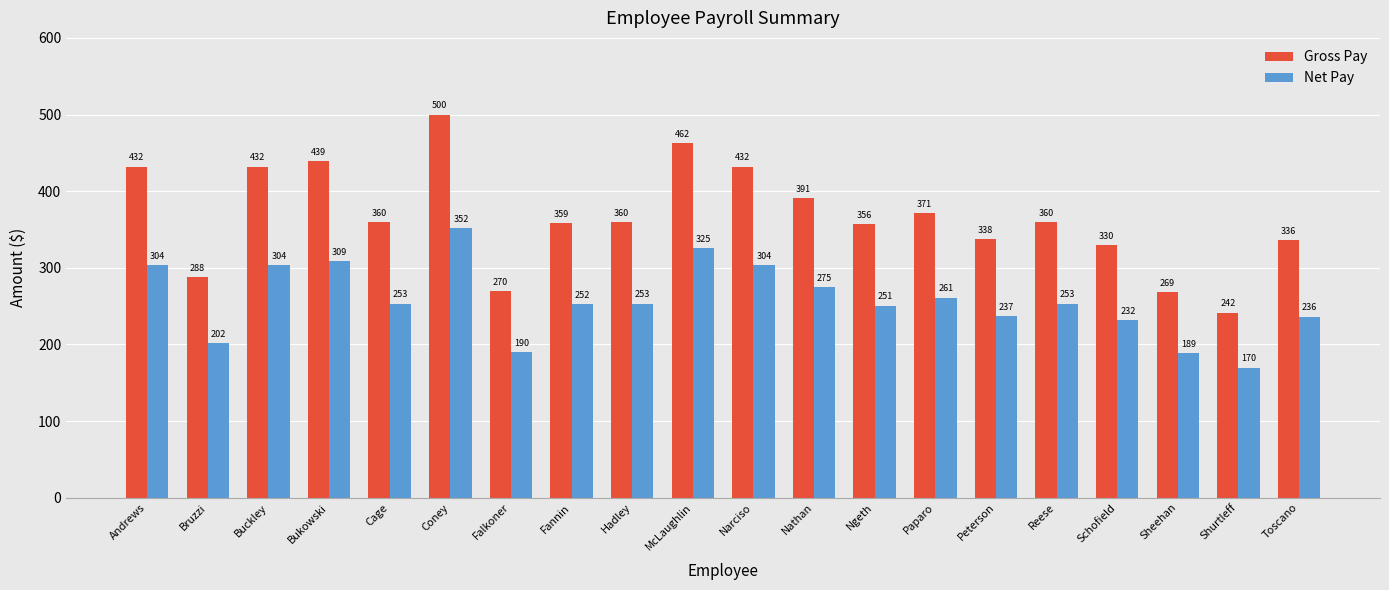

What is the label of the 20th bar from the right?

Andrews